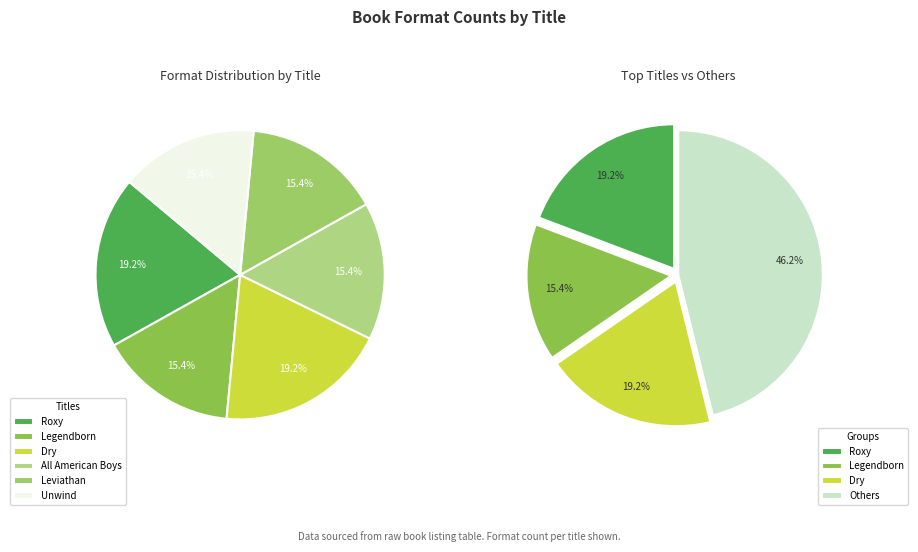

Rank the categories by value from highest to lowest.

Roxy, Dry, Legendborn, All American Boys, Leviathan, Unwind